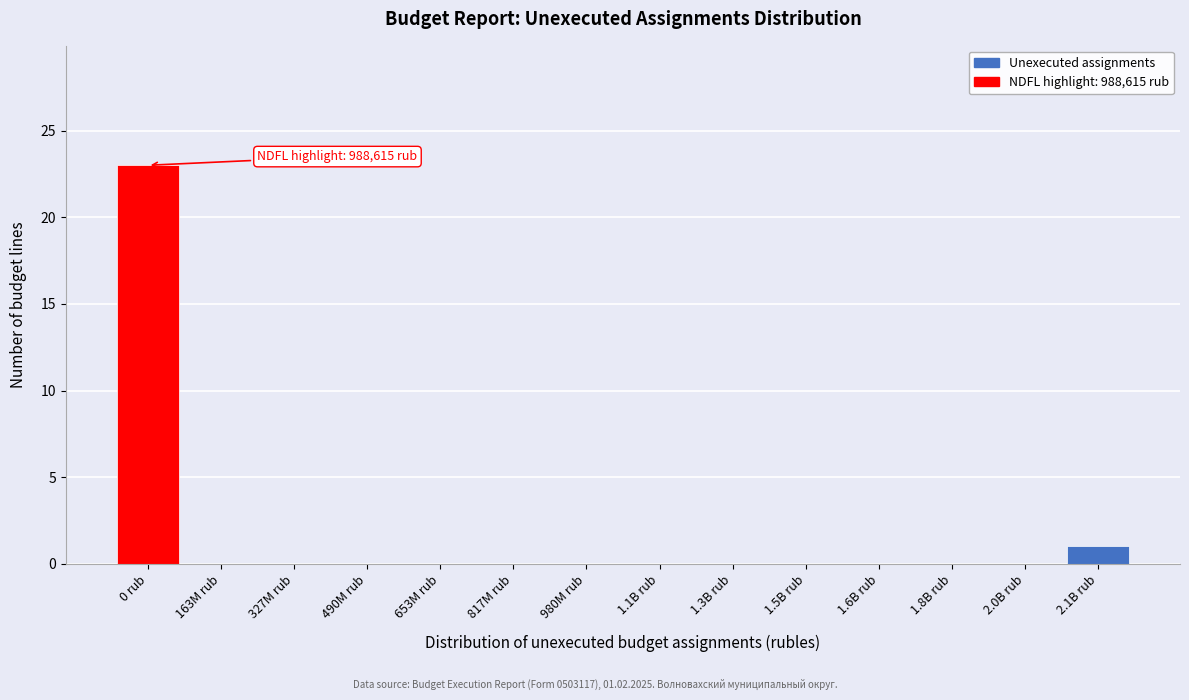

Reading right to left, what are all the values shown in this chart?

2.1B rub=1	2.0B rub=0	1.8B rub=0	1.6B rub=0	1.5B rub=0	1.3B rub=0	1.1B rub=0	980M rub=0	817M rub=0	653M rub=0	490M rub=0	327M rub=0	163M rub=0	0 rub=23